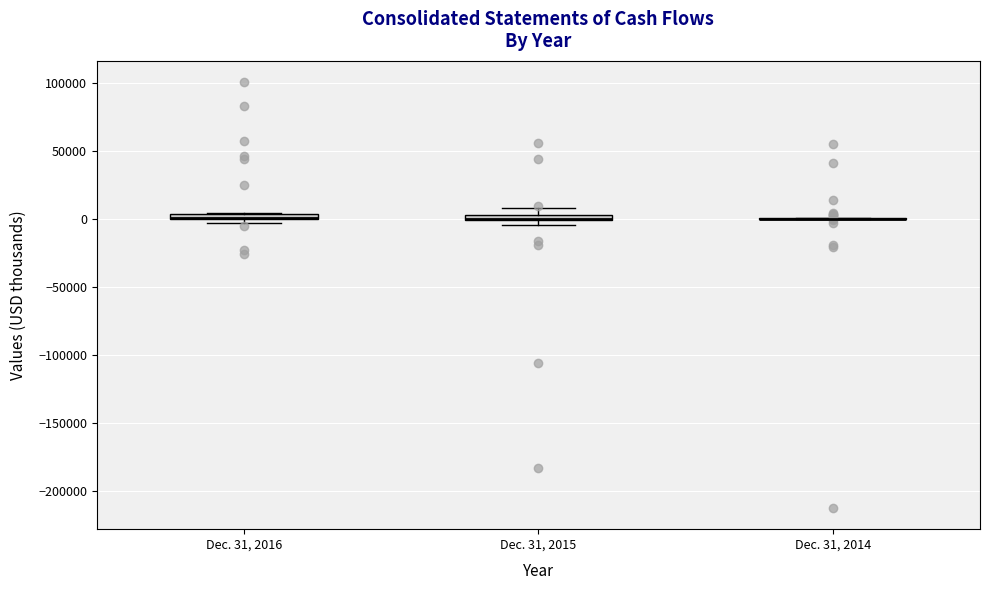

Where is the upper edge of the box for Dec. 31, 2015 on the y-axis? The values are not printed on the chart, so give them approximately, as read against the axis.

5000